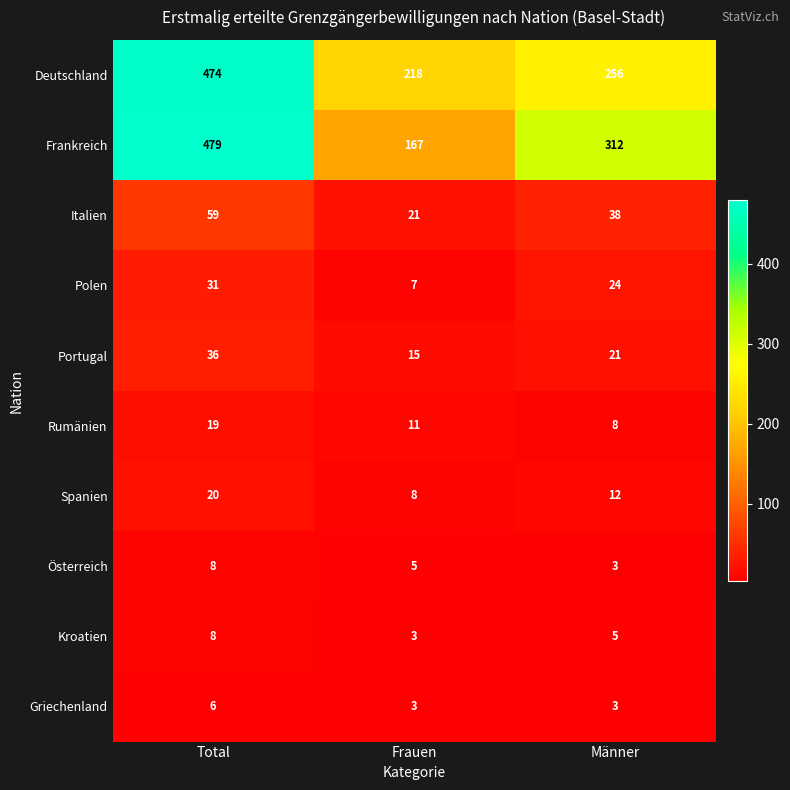

Which series has the largest range (max minus min)?

Frankreich